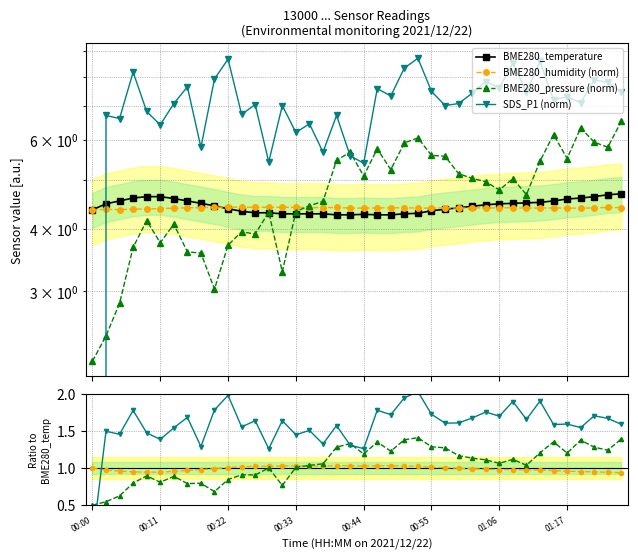

At which label does BME280_pressure first exceed 4?

00:09